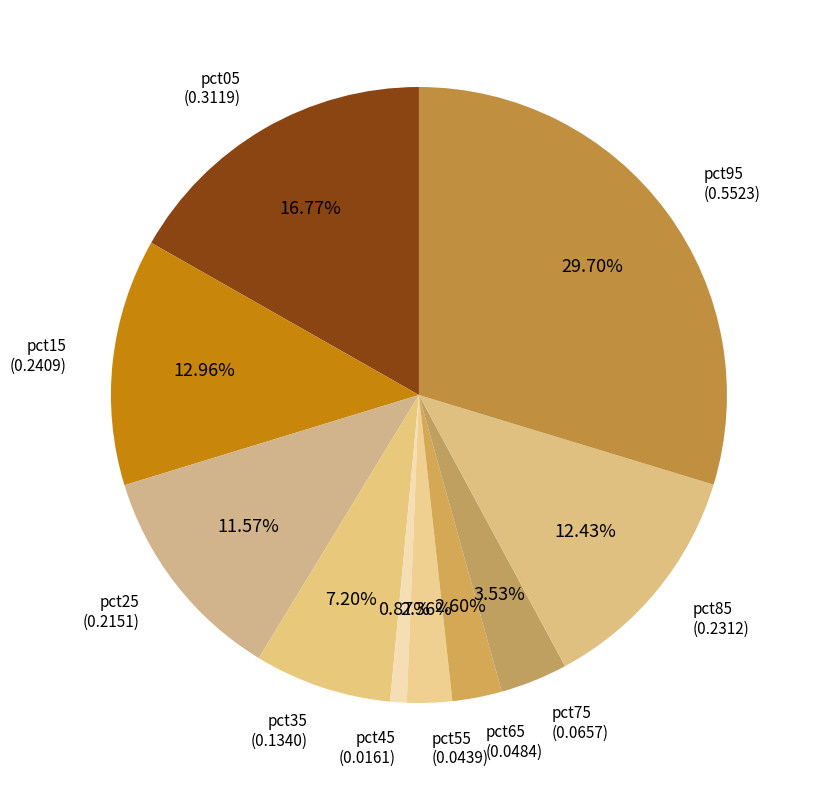

To the nearest percent, what is the average slice percentage?

10%